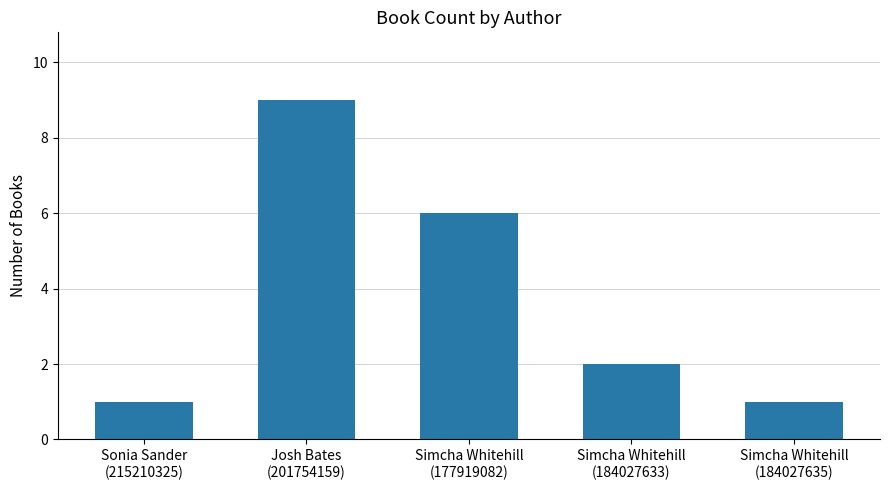

Is it true that the value at Simcha Whitehill
(177919082) is 6?

True